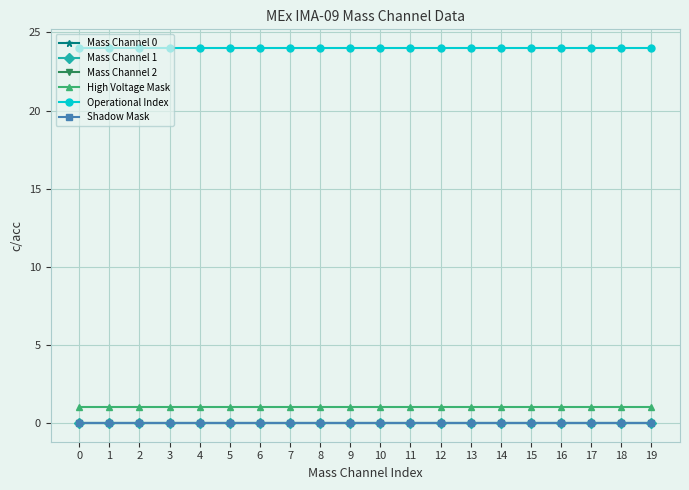

Does the chart have visible grid lines?

Yes